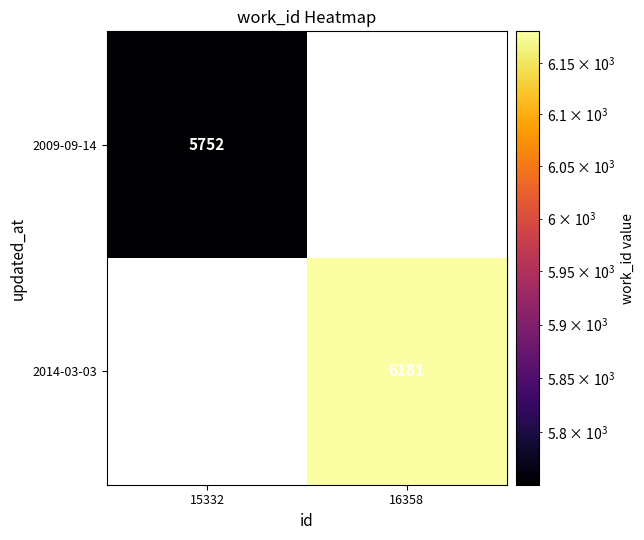

The value of 2009-09-14 at 15332 is 5752. True or false?

True